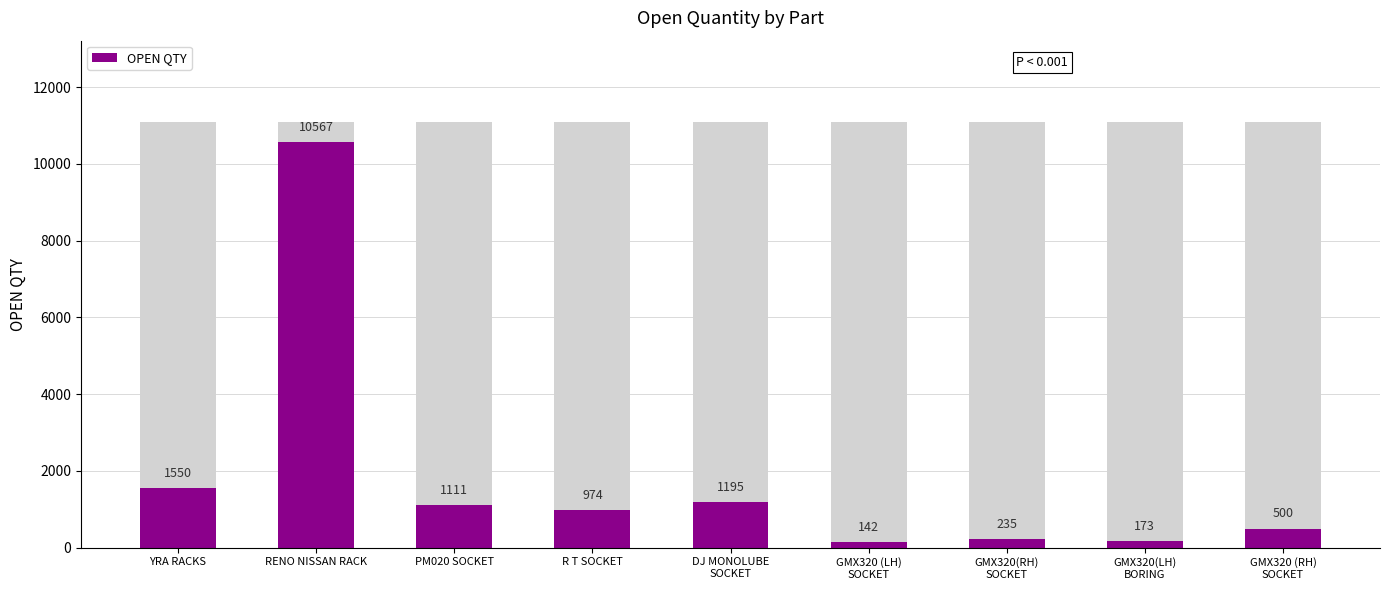

What is the value of the 5th bar from the left?

1195